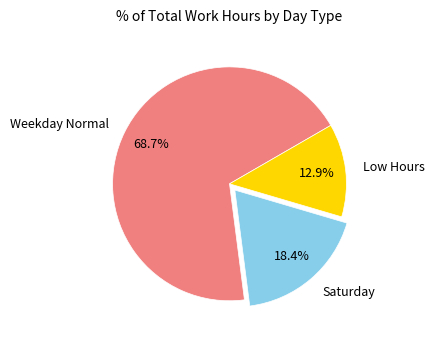

Which has a higher value, Saturday or Weekday Normal?

Weekday Normal